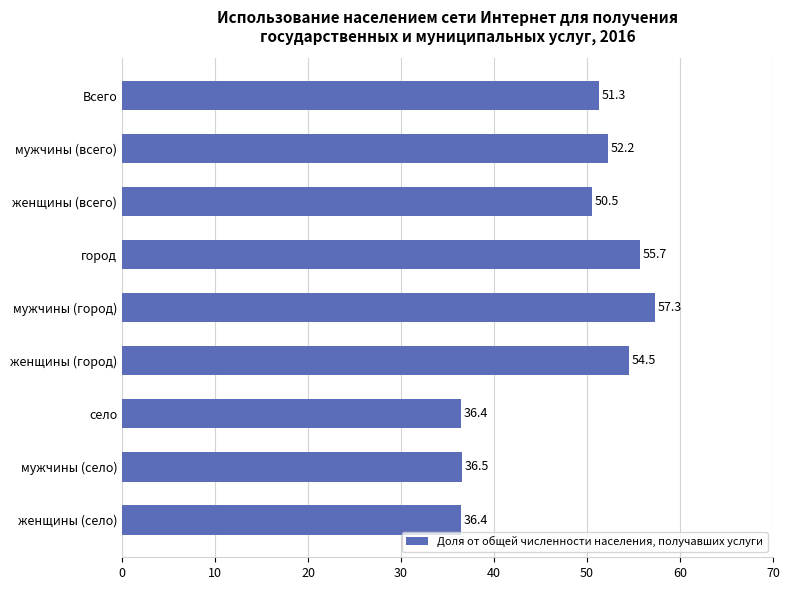

Are the bars horizontal?

Yes